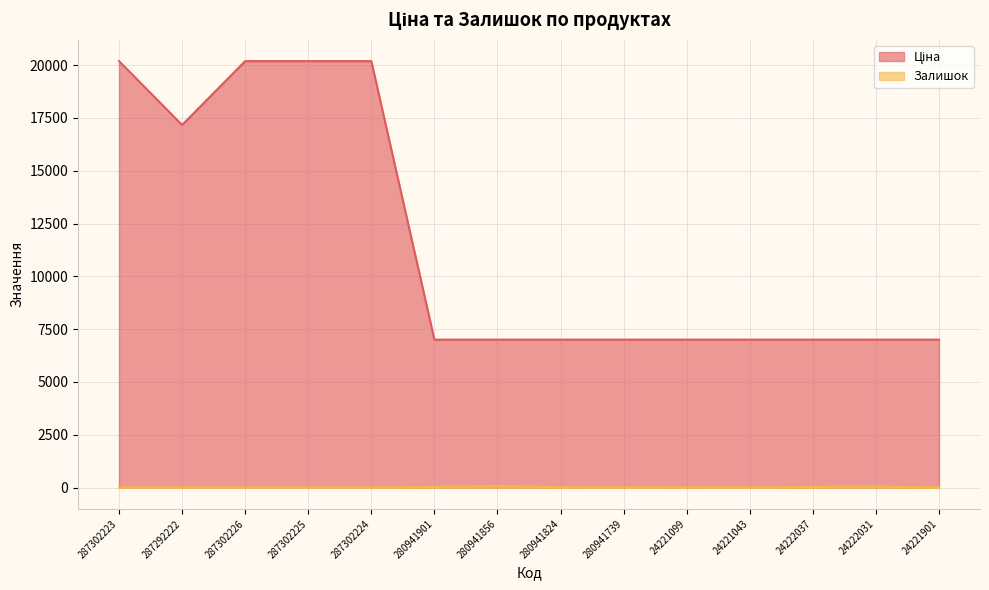

At which category is the sum across all series the highest?

287302224